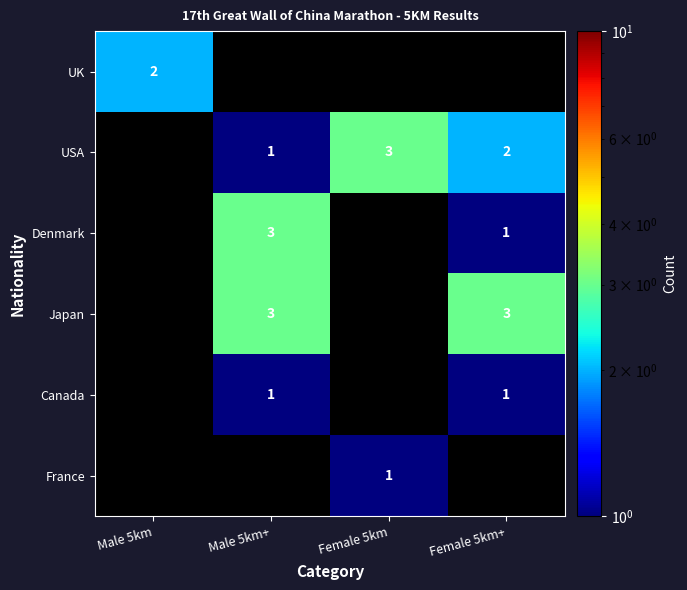

The value of Denmark at Male 5km+ is 3. True or false?

True